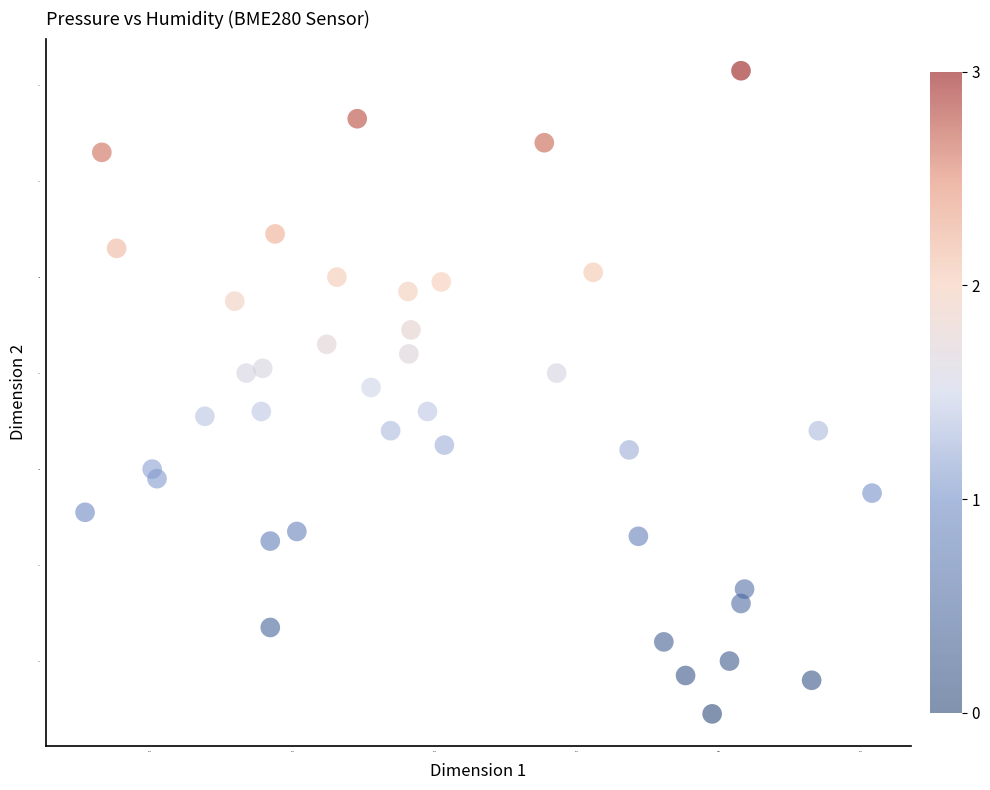

What Y value in the scatter plot is closest to 78?

78.1